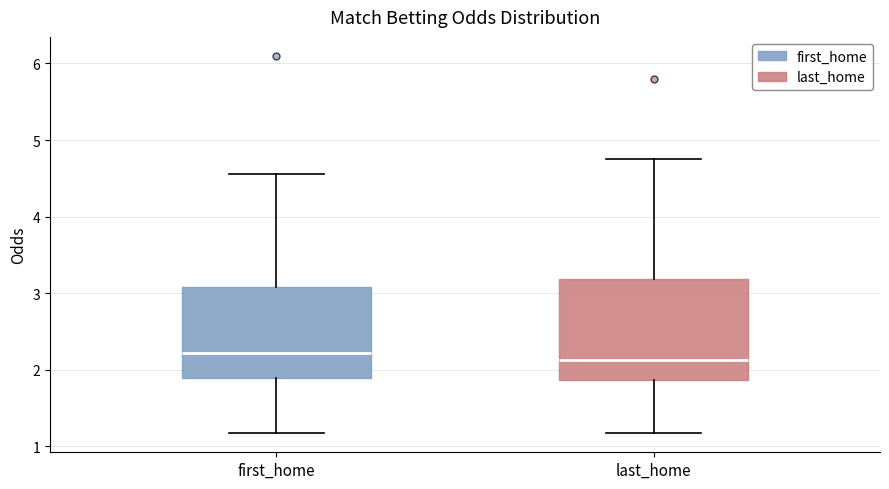

Reading left to right, transcribe this box plot: for each box, give where its median line is, the range the box spans, and where its two whiskers end, as read against the y-axis. The values are not printed on the chart, so give them approximately, as read against the axis.

first_home: median 2.2, box 1.9 to 3.1, whiskers 1.2 to 4.6
last_home: median 2.1, box 1.9 to 3.2, whiskers 1.2 to 4.8